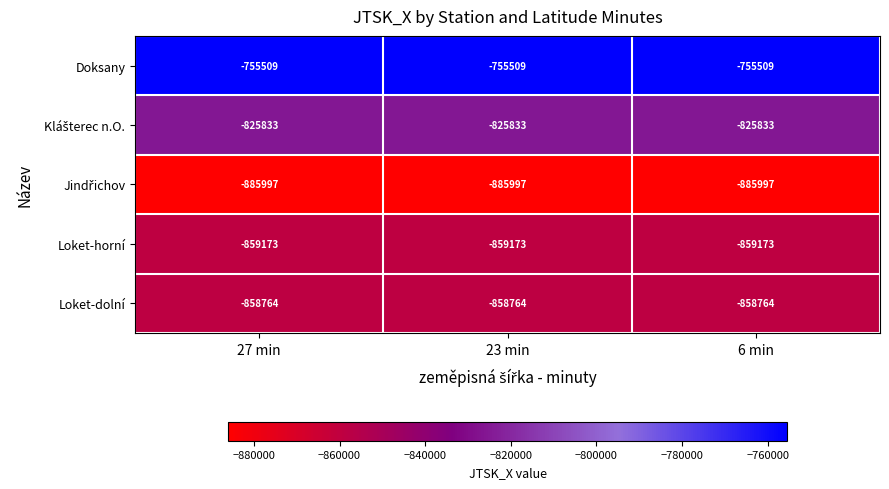

What is the maximum value shown in the chart?

-755509